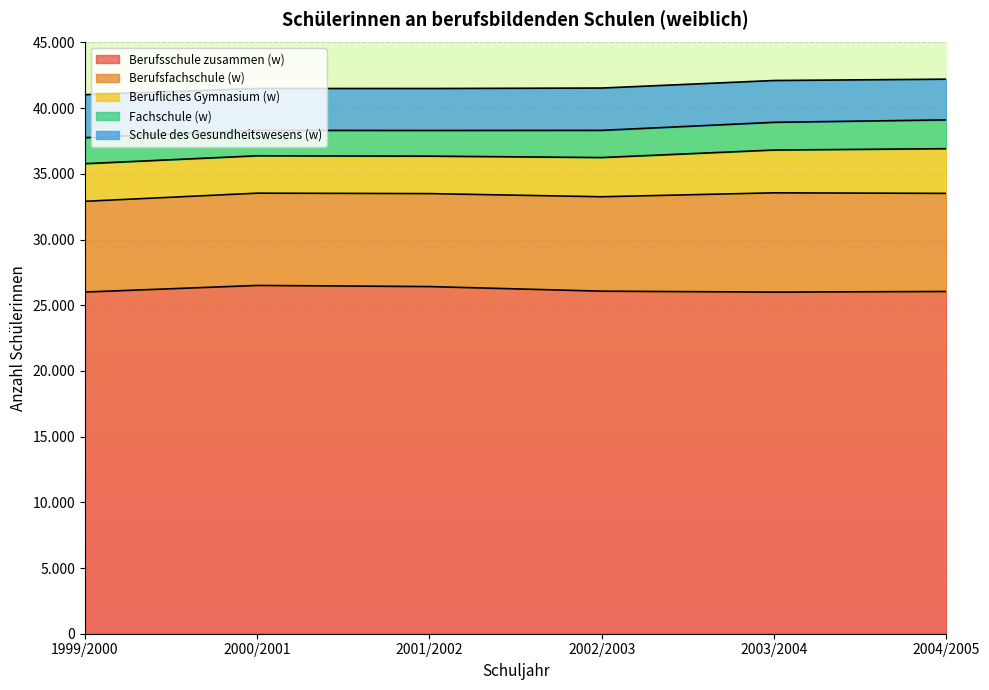

What is the label of the 1st point from the left?

1999/2000